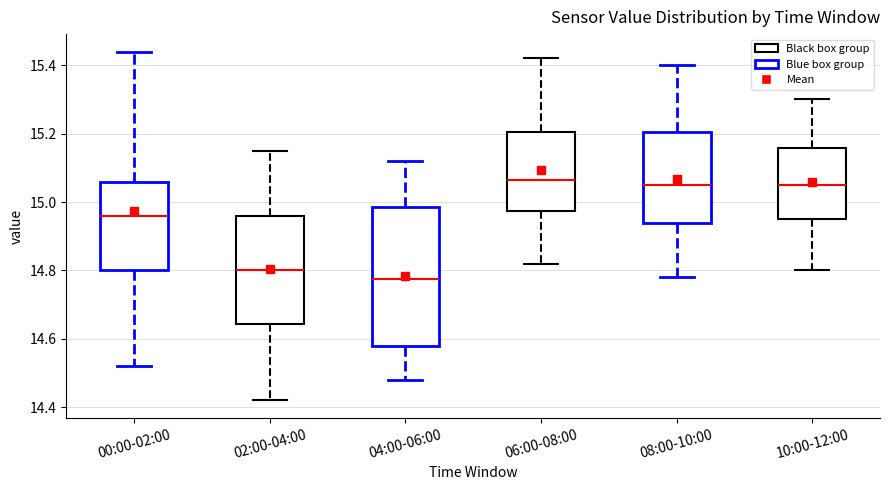

Which box is the tallest, from its lower edge to its upper edge?

04:00-06:00